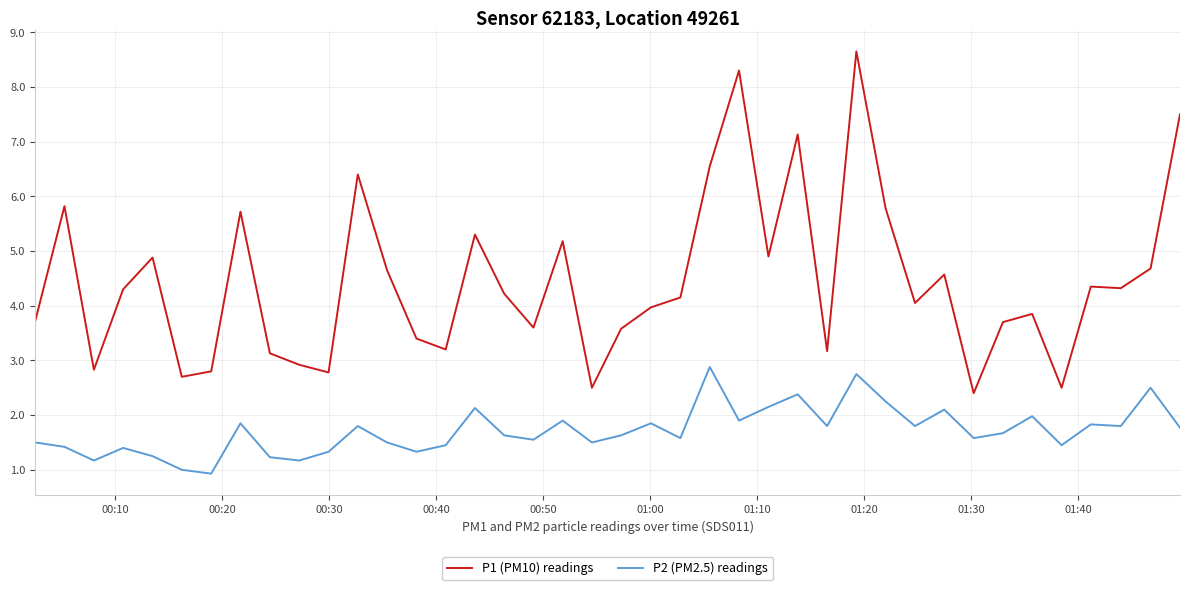

How many lines are shown in the chart?

2